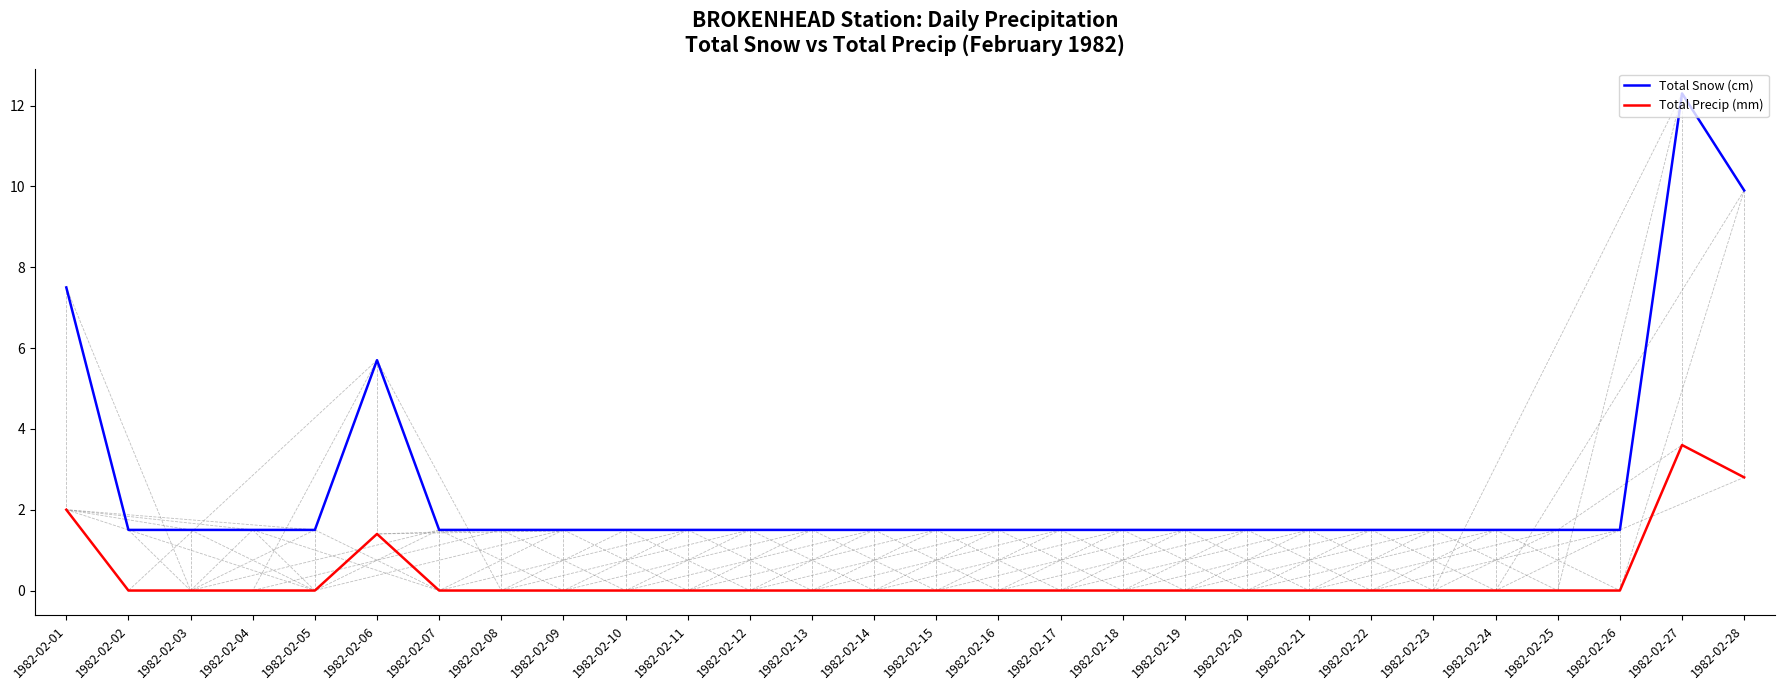

True or false: Total Snow (cm) has a value of 1.5 at 1982-02-10.

True